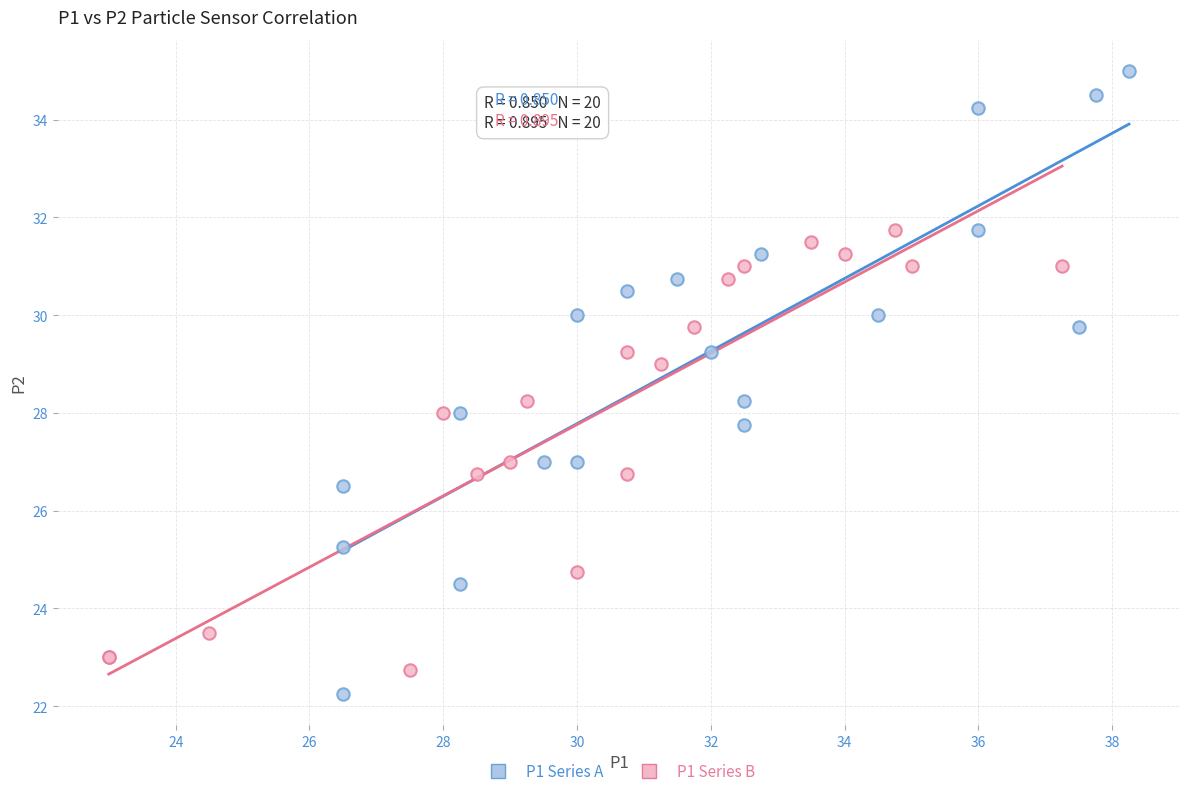

Which series has the largest Y range (max minus min)?

P1 Series A